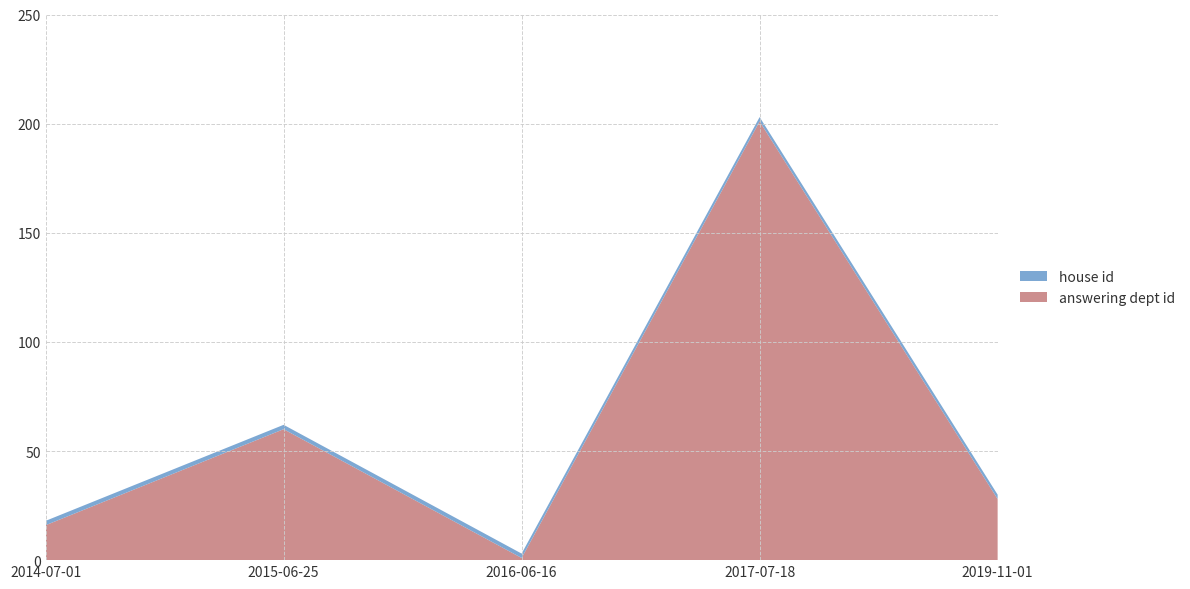

Reading left to right, what are all the values shown in this chart?

answering dept id: 16	60	1	201	28
house id: 2	2	2	2	2